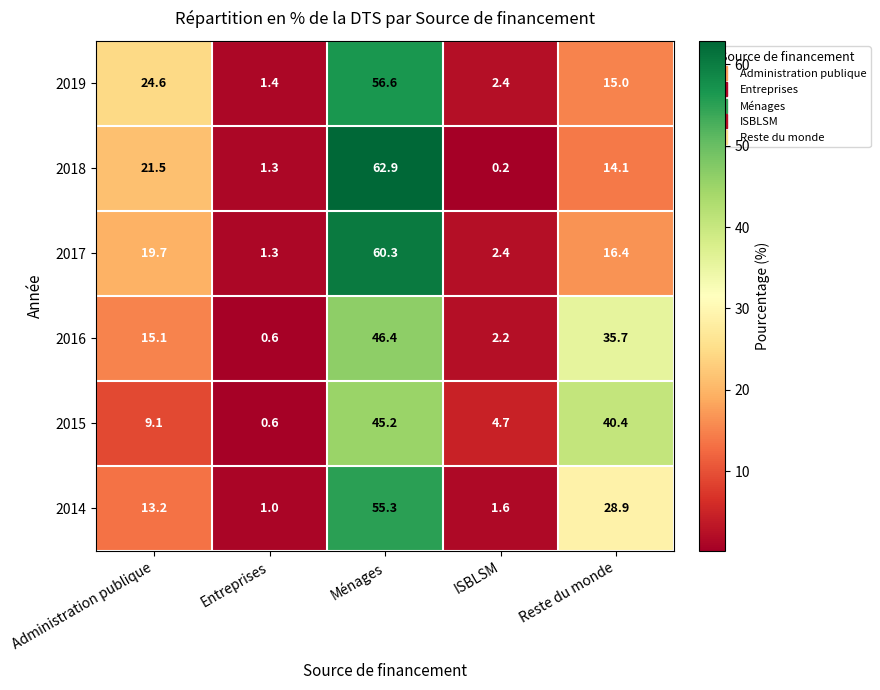

At how many categories does at least one series exceed 22?

3